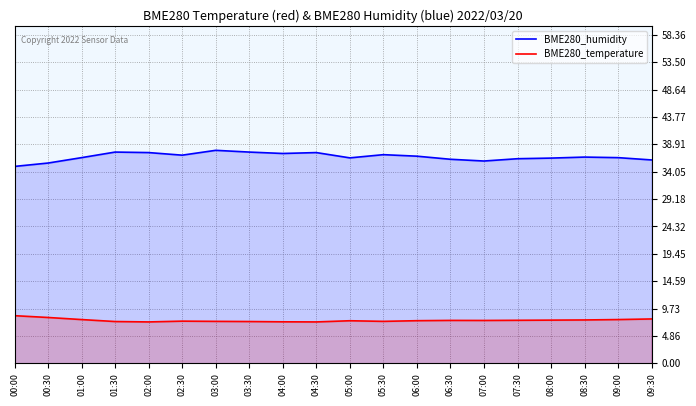

Count the number of data series in this chart.

2